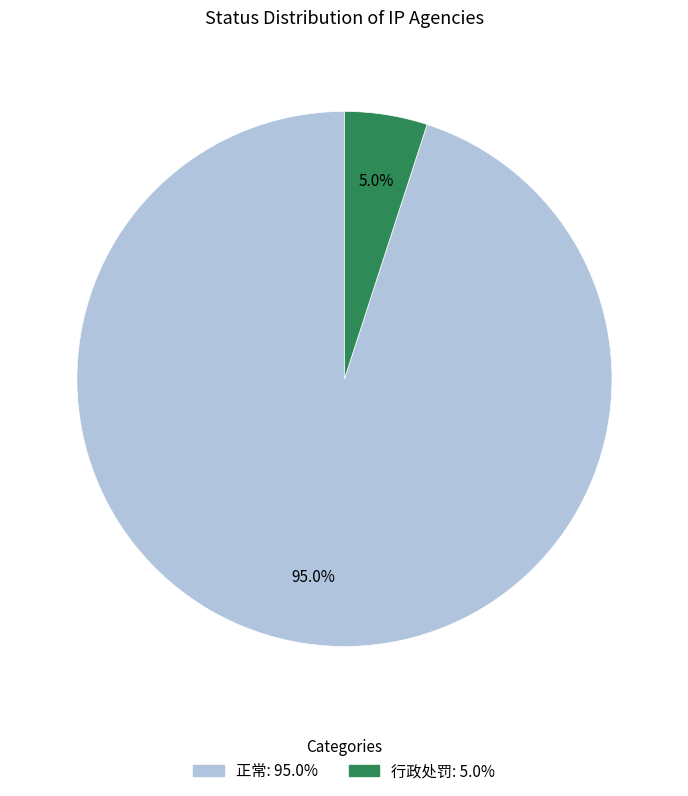

Rank the categories by value from highest to lowest.

正常, 行政处罚